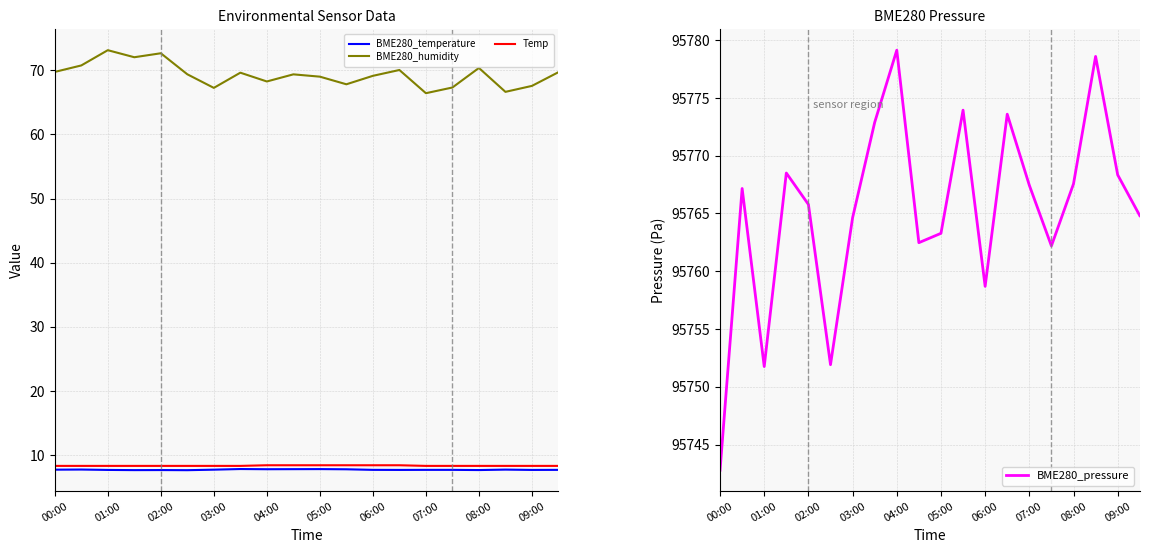

What is the difference between the second highest and minimum values in the Temp series?

0.1